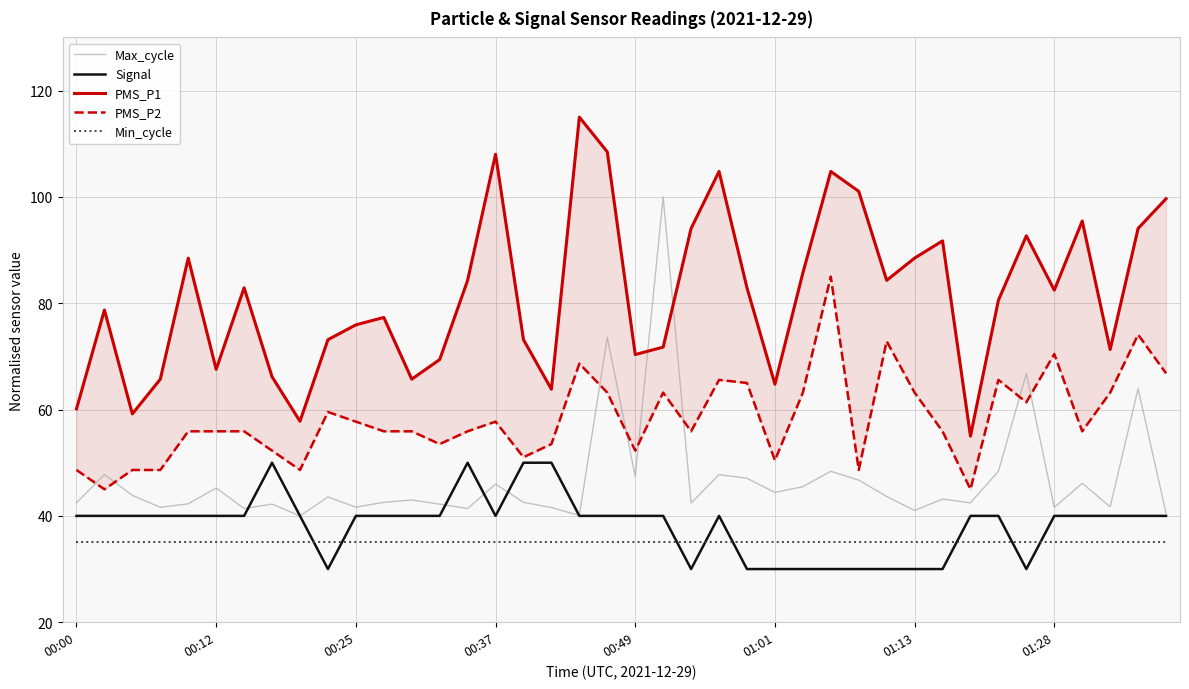

What is the maximum value for Max_cycle?

100.0